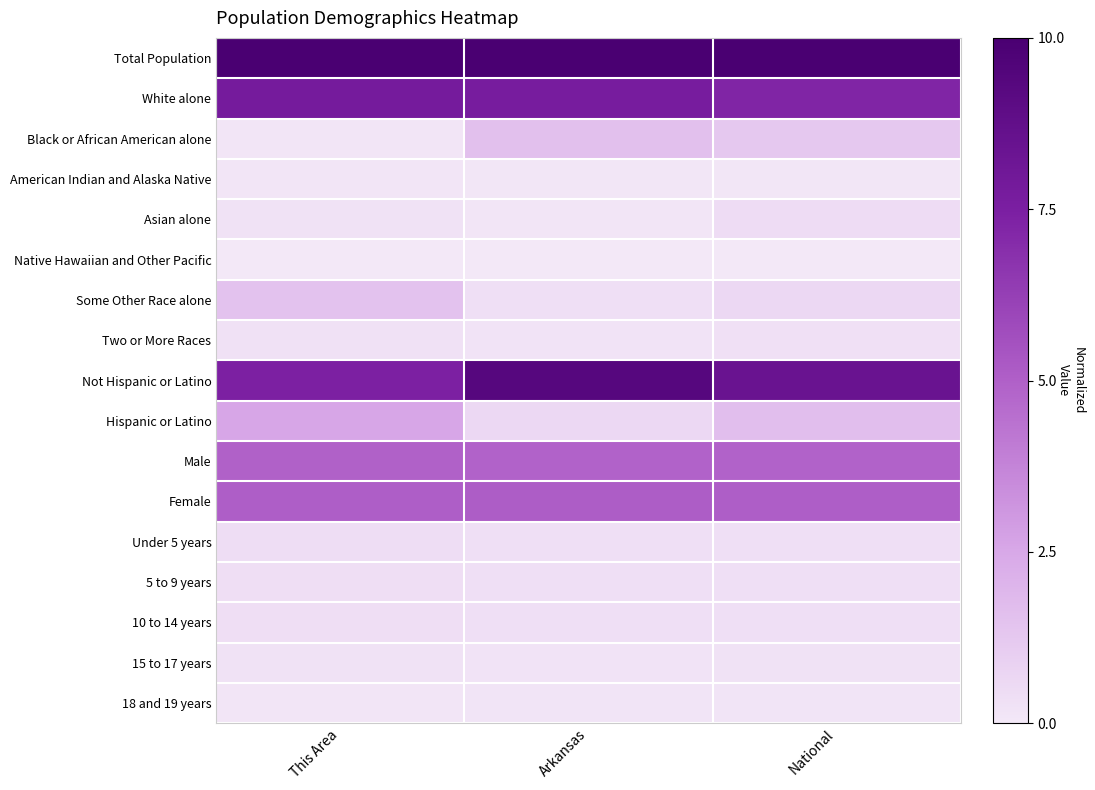

Reading right to left, list all the values displayed in this chart.

Total Population: National=1.0	Arkansas=1.0	This Area=1.0
White alone: National=0.7	Arkansas=0.8	This Area=0.8
Black or African American alone: National=0.1	Arkansas=0.2	This Area=0.0
American Indian and Alaska Native: National=0.0	Arkansas=0.0	This Area=0.0
Asian alone: National=0.0	Arkansas=0.0	This Area=0.0
Native Hawaiian and Other Pacific: National=0.0	Arkansas=0.0	This Area=0.0
Some Other Race alone: National=0.1	Arkansas=0.0	This Area=0.1
Two or More Races: National=0.0	Arkansas=0.0	This Area=0.0
Not Hispanic or Latino: National=0.8	Arkansas=0.9	This Area=0.7
Hispanic or Latino: National=0.2	Arkansas=0.1	This Area=0.3
Male: National=0.5	Arkansas=0.5	This Area=0.5
Female: National=0.5	Arkansas=0.5	This Area=0.5
Under 5 years: National=0.0	Arkansas=0.0	This Area=0.0
5 to 9 years: National=0.0	Arkansas=0.0	This Area=0.0
10 to 14 years: National=0.0	Arkansas=0.0	This Area=0.0
15 to 17 years: National=0.0	Arkansas=0.0	This Area=0.0
18 and 19 years: National=0.0	Arkansas=0.0	This Area=0.0